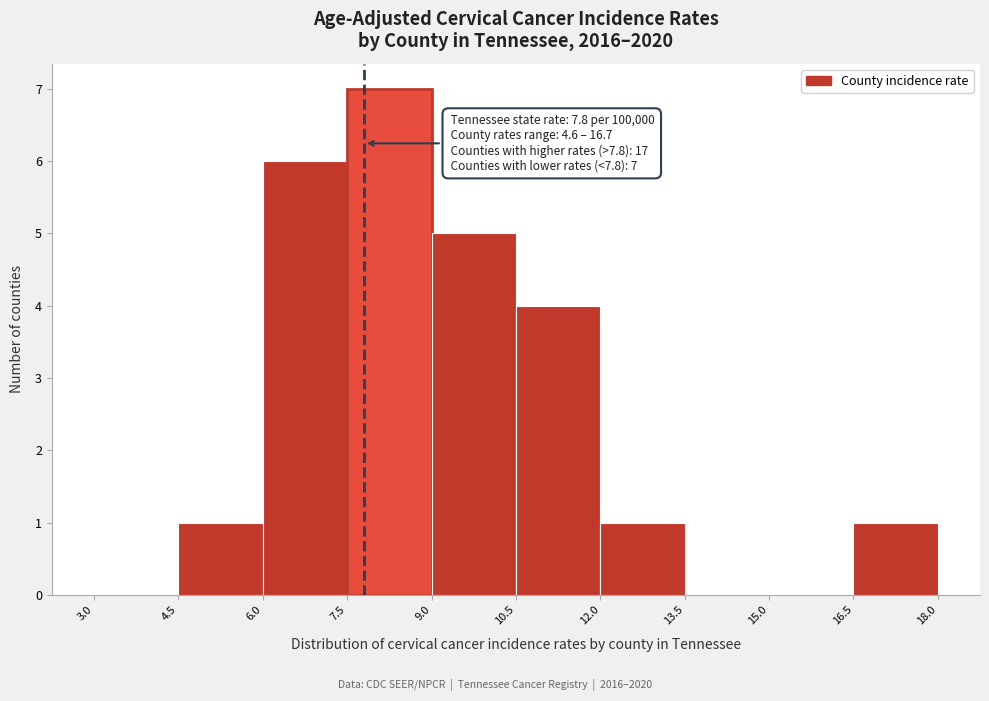

Which range on the x-axis has the tallest bar?

7.5 to 9.0